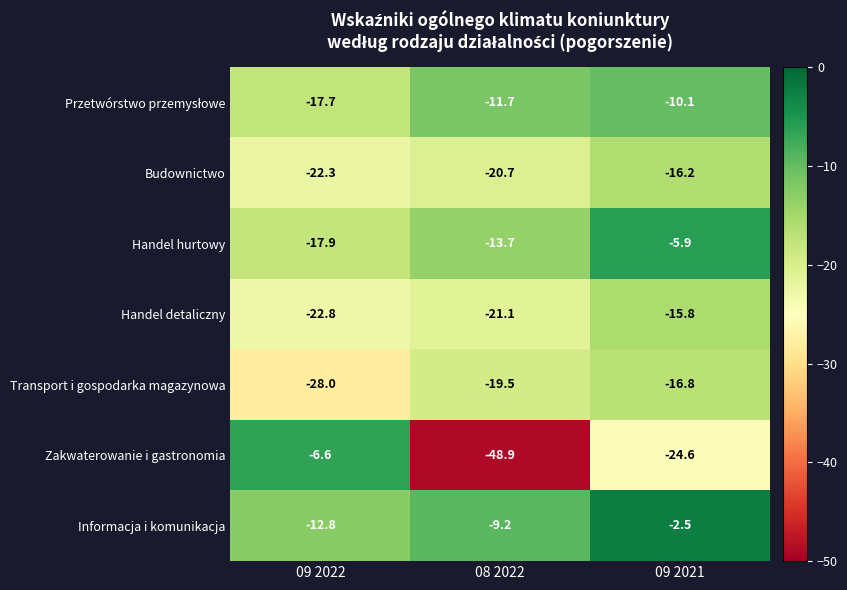

At which label does Budownictwo first exceed -20?

09 2021